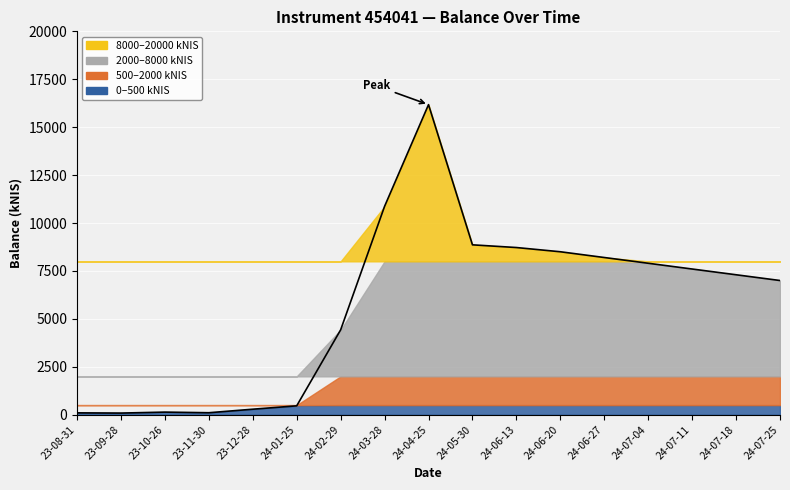

What is the label of the 13th point from the right?

23-12-28